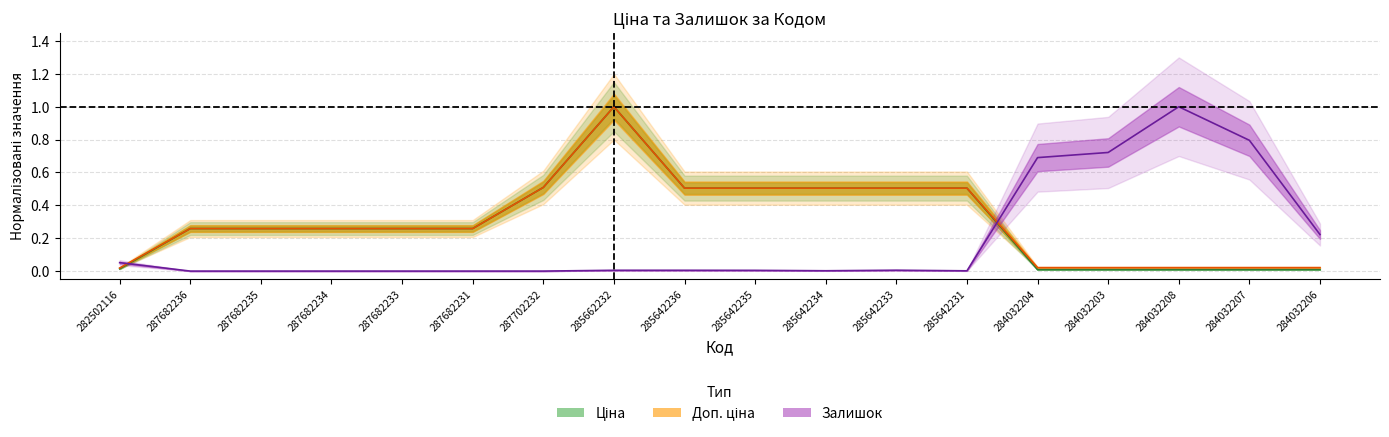

What is the difference between the second highest and minimum values in the Залишок series?

0.8